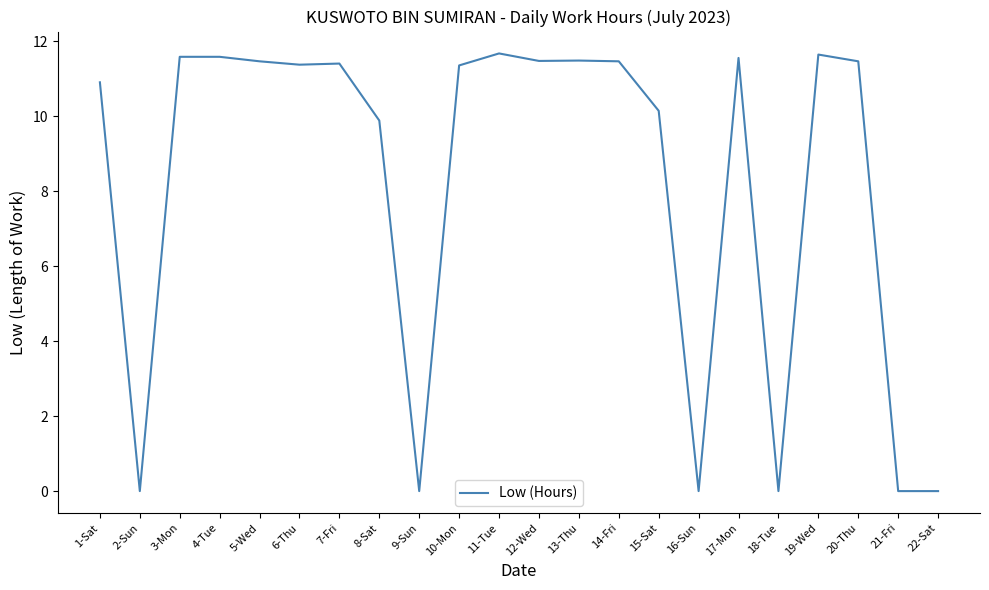

What position from the left is 16-Sun?

16